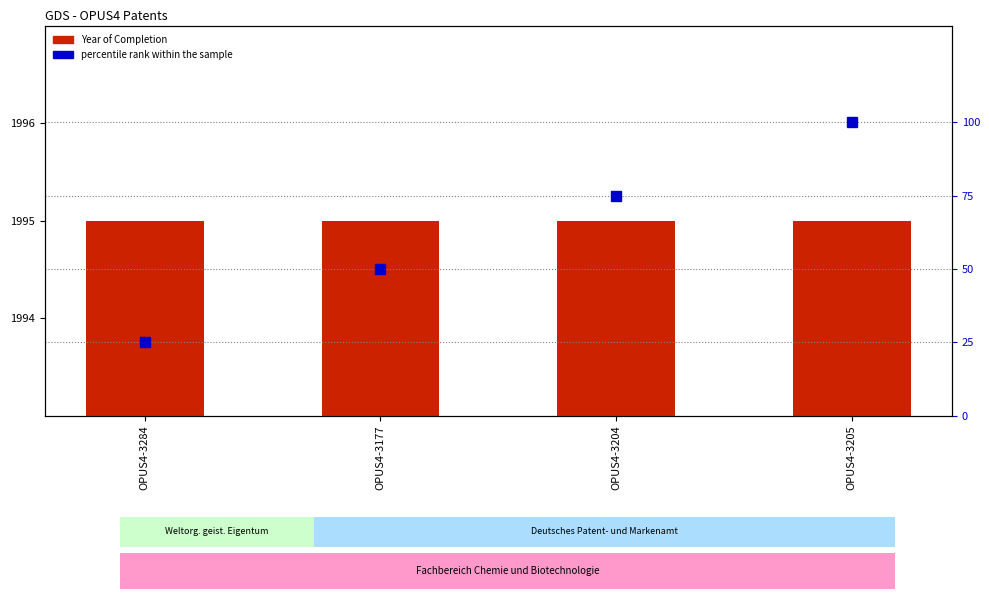

The Year of Completion series shows 1995 at OPUS4-3204. True or false?

True